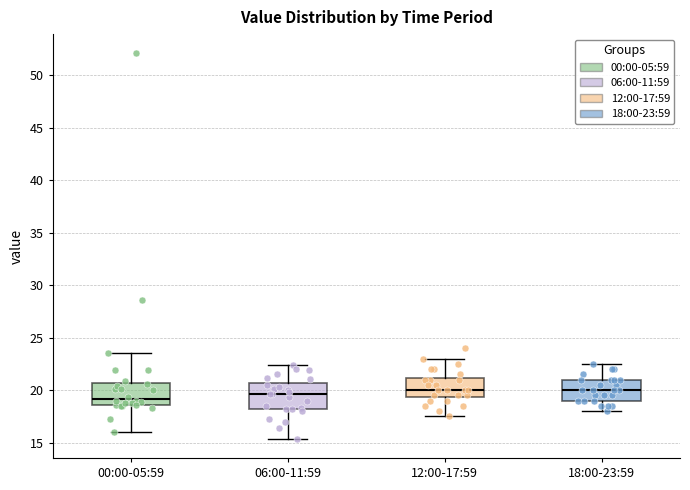

Reading left to right, read every box against the y-axis: the position of its median line, the range the box covers, and the ends of its whiskers. The values are not printed on the chart, so give them approximately, as read against the axis.

00:00-05:59: median 19.0, box 18.5 to 20.5, whiskers 16.0 to 23.5
06:00-11:59: median 19.5, box 18.0 to 20.5, whiskers 15.5 to 22.5
12:00-17:59: median 20.0, box 19.5 to 21.0, whiskers 17.5 to 23.0
18:00-23:59: median 20.0, box 19.0 to 21.0, whiskers 18.0 to 22.5